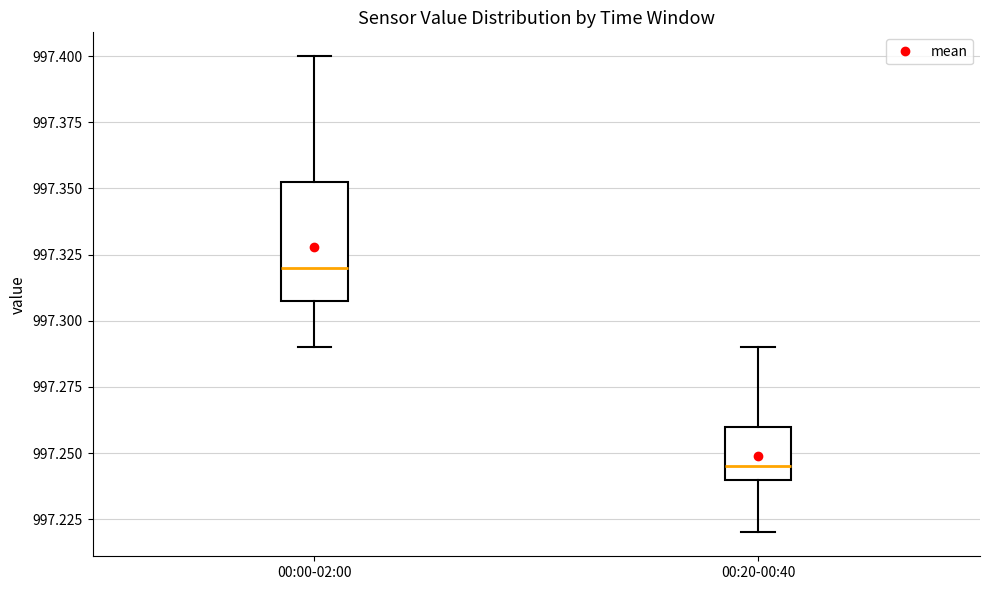

Reading left to right, transcribe this box plot: for each box, give where its median line is, the range the box spans, and where its two whiskers end, as read against the y-axis. The values are not printed on the chart, so give them approximately, as read against the axis.

00:00-02:00: median 997.320, box 997.310 to 997.355, whiskers 997.290 to 997.400
00:20-00:40: median 997.245, box 997.240 to 997.260, whiskers 997.220 to 997.290